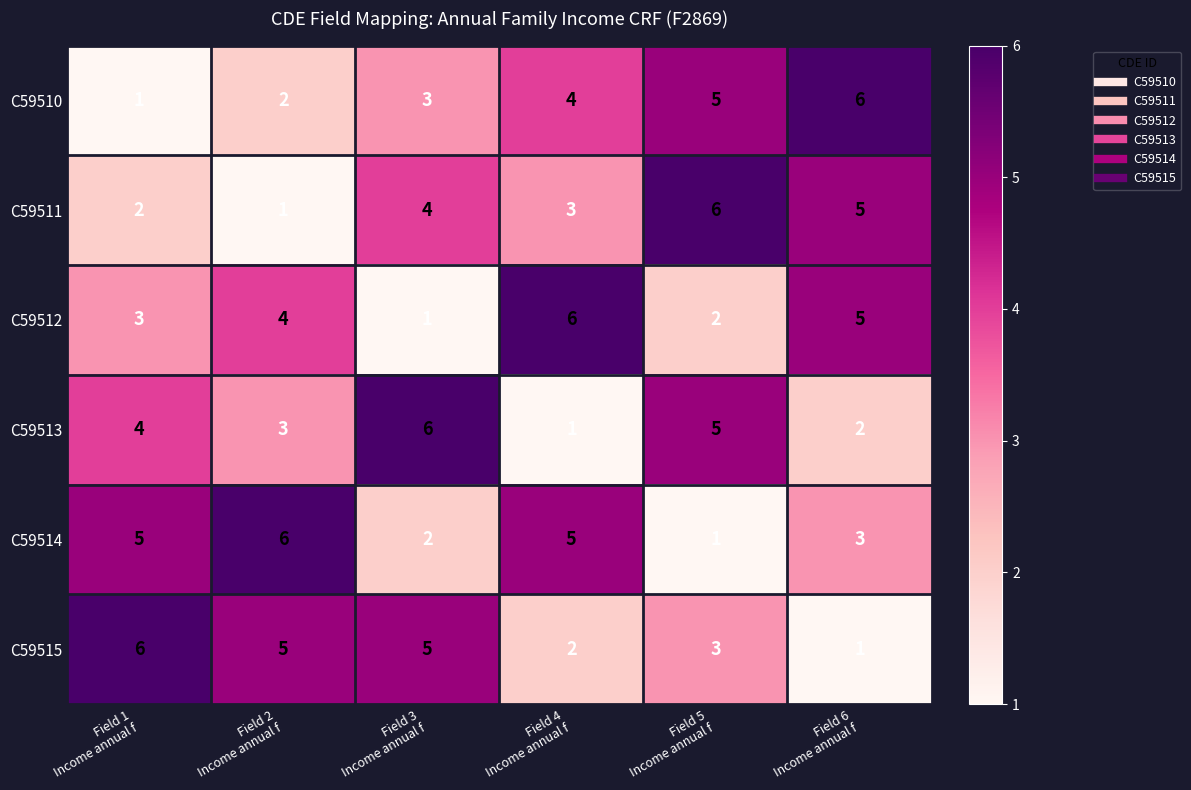

What is the maximum value for C59514?

6